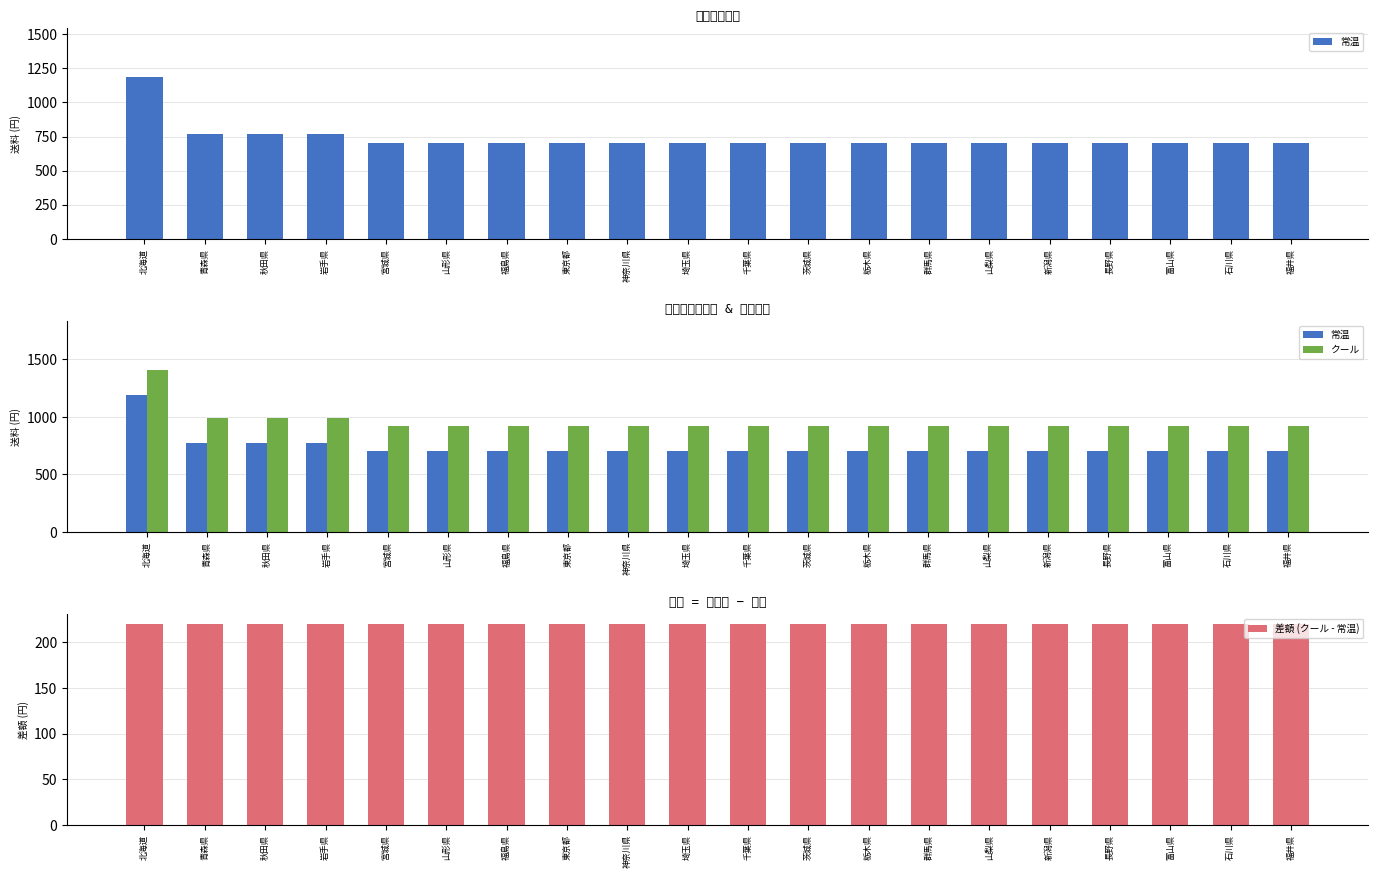

Is it true that 常温 equals 342 at 山形県?

False